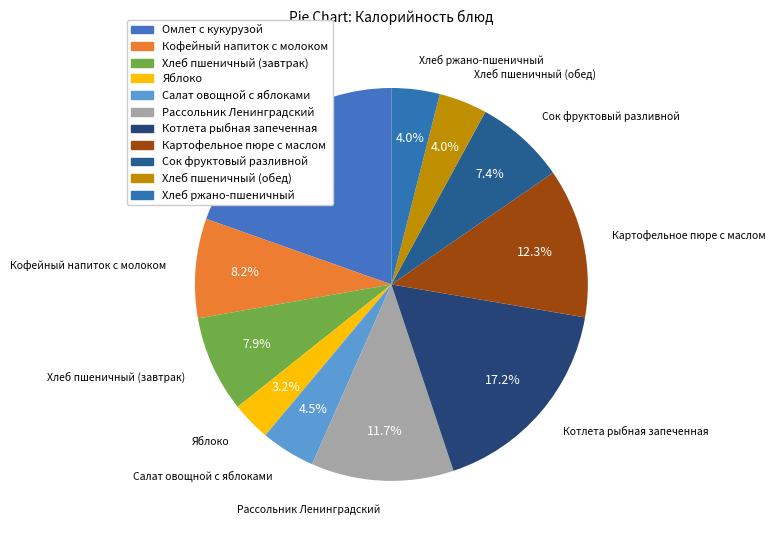

The Картофельное пюре с маслом slice represents 12% of the pie. True or false?

True